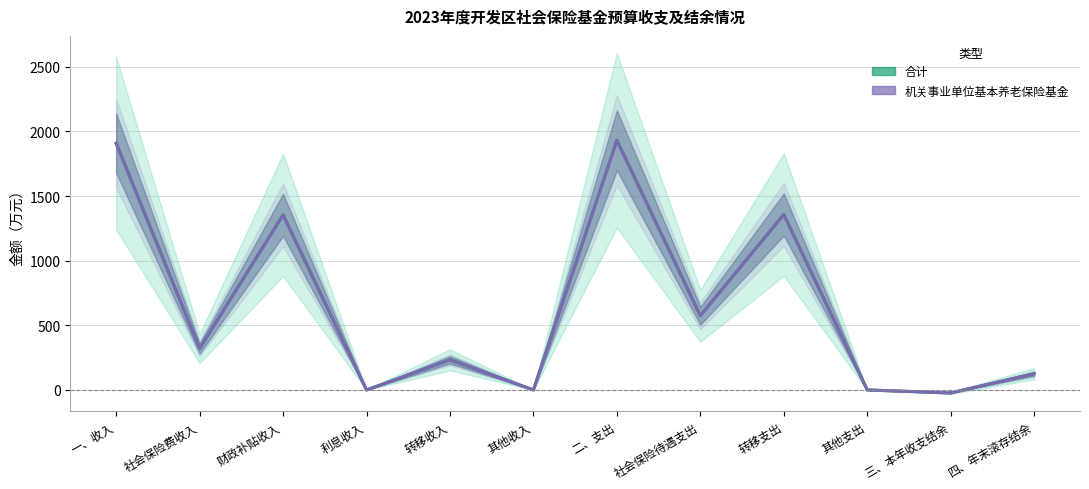

Which label corresponds to the largest value in the chart?

二、支出